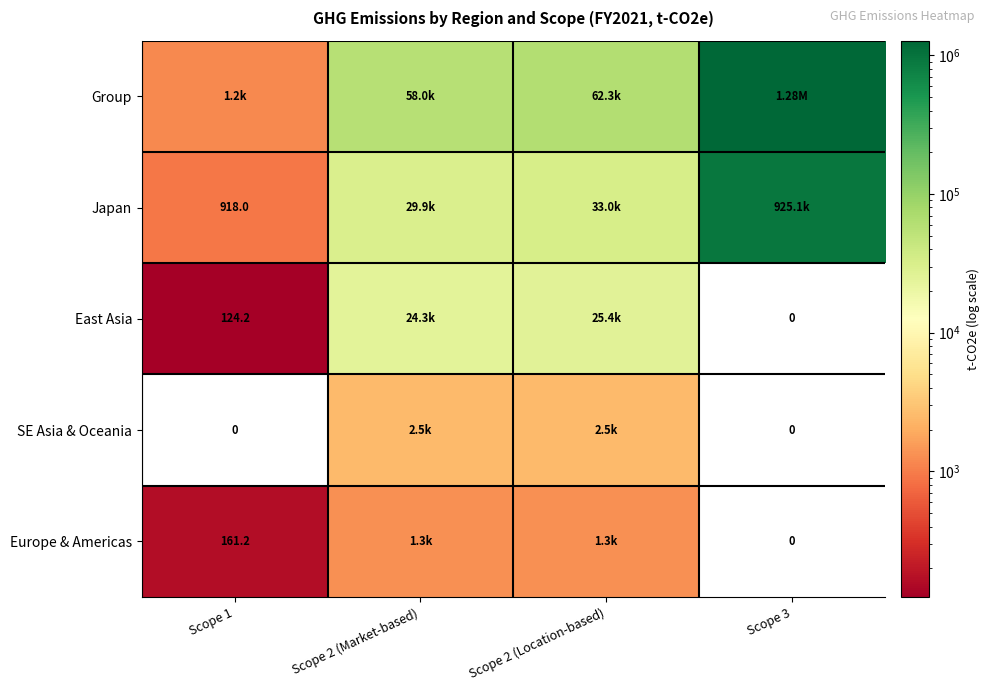

Is the value of Japan at Scope 1 greater than the value of SE Asia & Oceania at Scope 3?

Yes